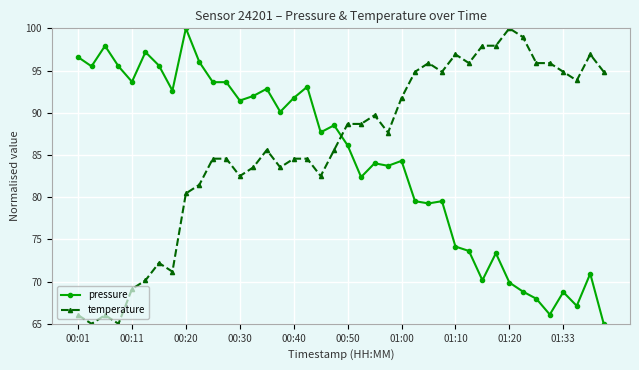

What is the value of the pressure point at the 27th from the left?

79.3